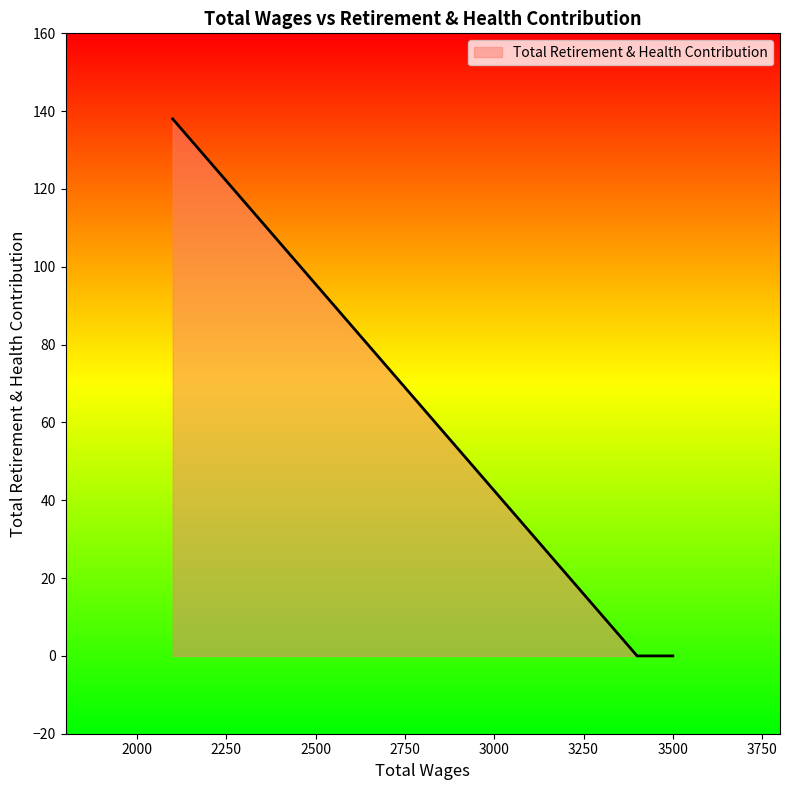

What is the average value?

28